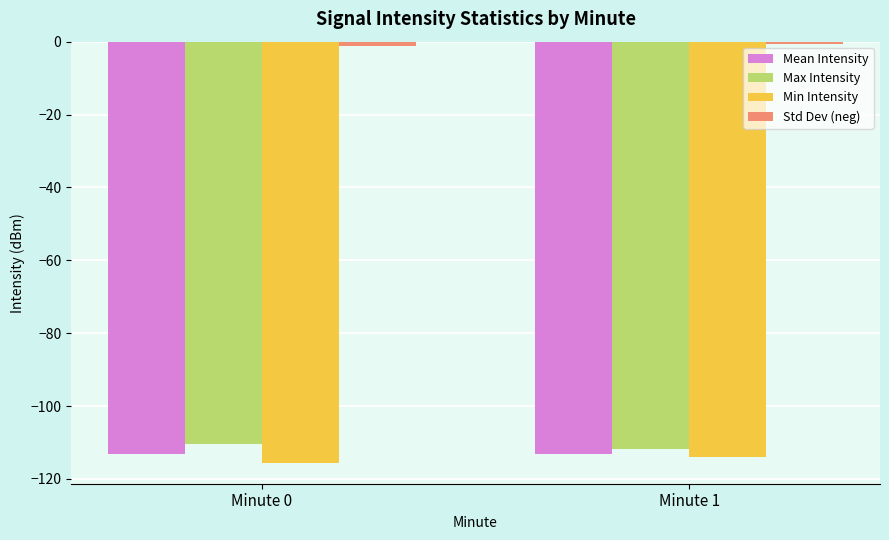

What is the difference between the highest and lowest values at Minute 1?

113.3